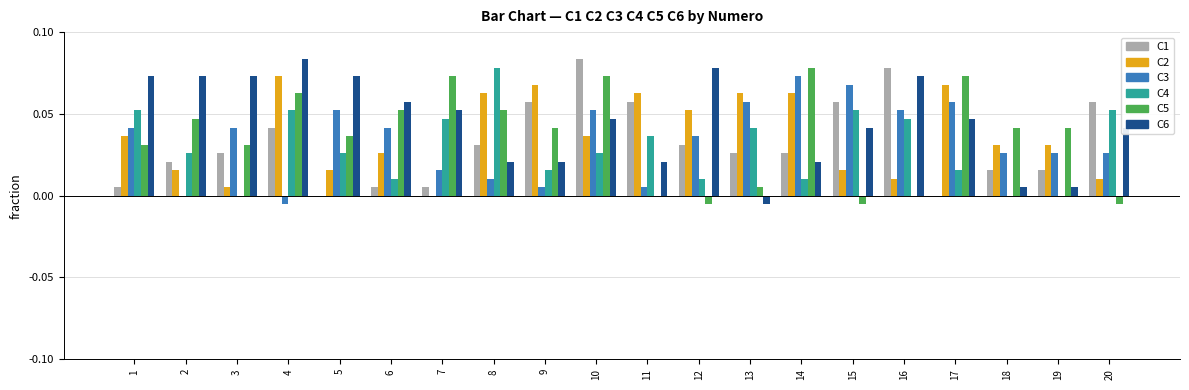

The C2 series shows 0.0 at 3. True or false?

True